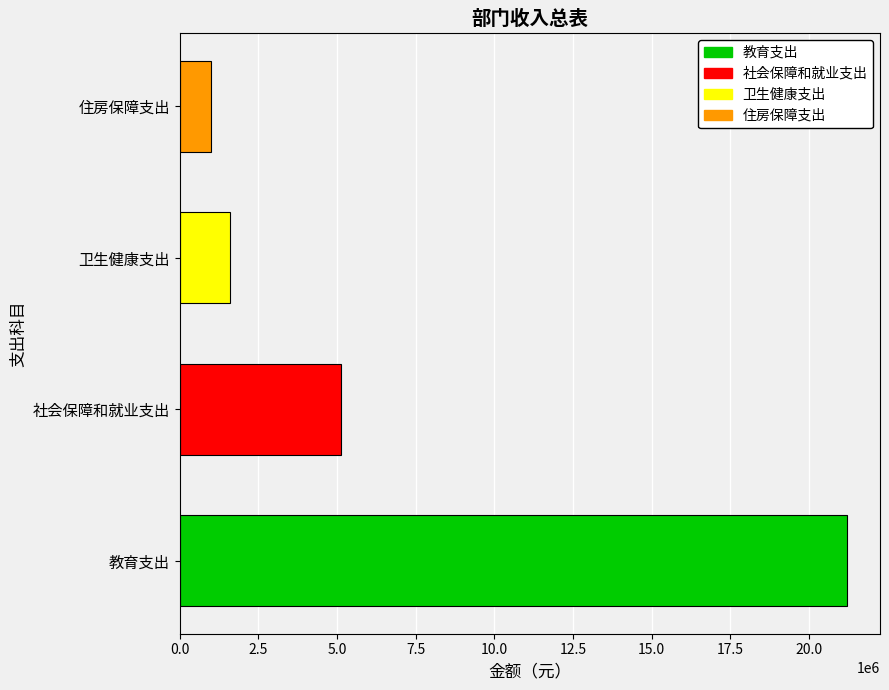

List the labels in order of value, smallest first.

住房保障支出, 卫生健康支出, 社会保障和就业支出, 教育支出